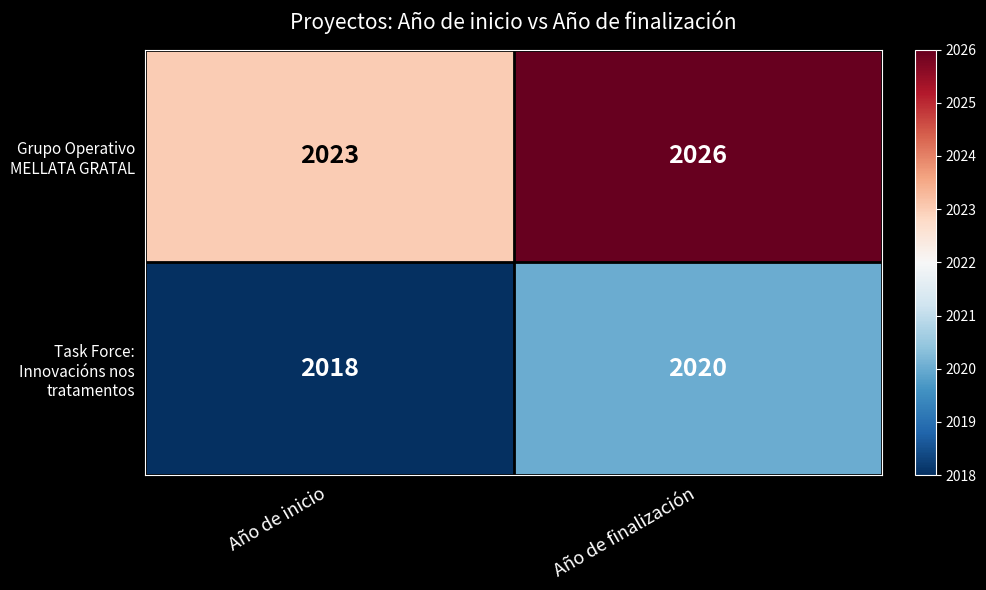

What is the spread (max minus min) of values at Año de finalización?

6